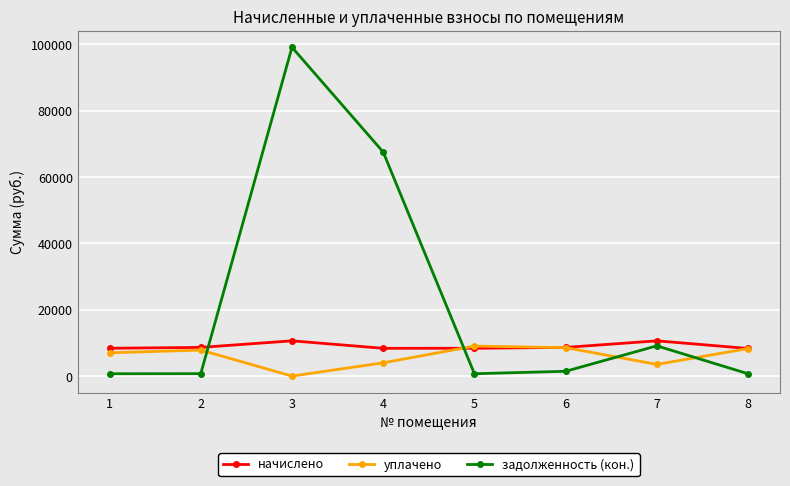

The value of уплачено at 1 is 2982.0. True or false?

False